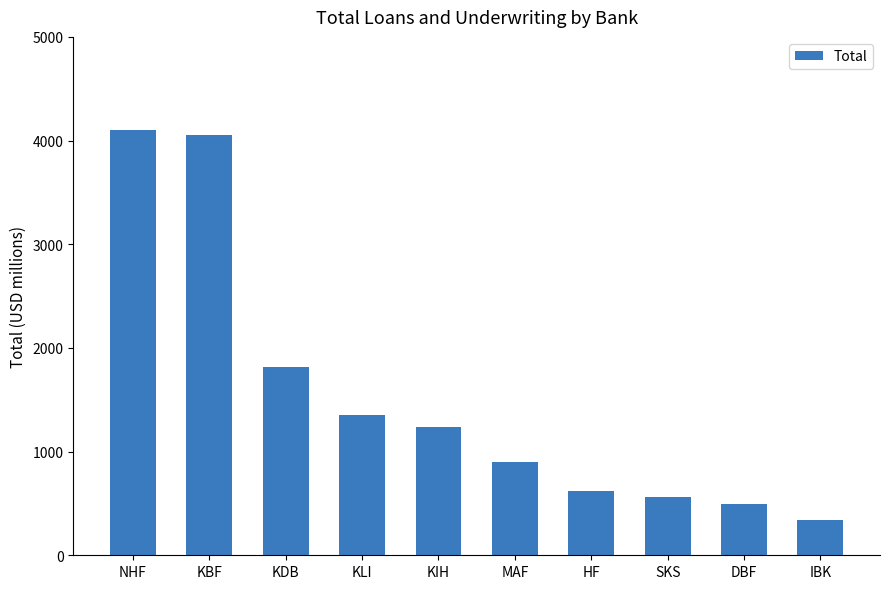

What position from the left is KLI?

4